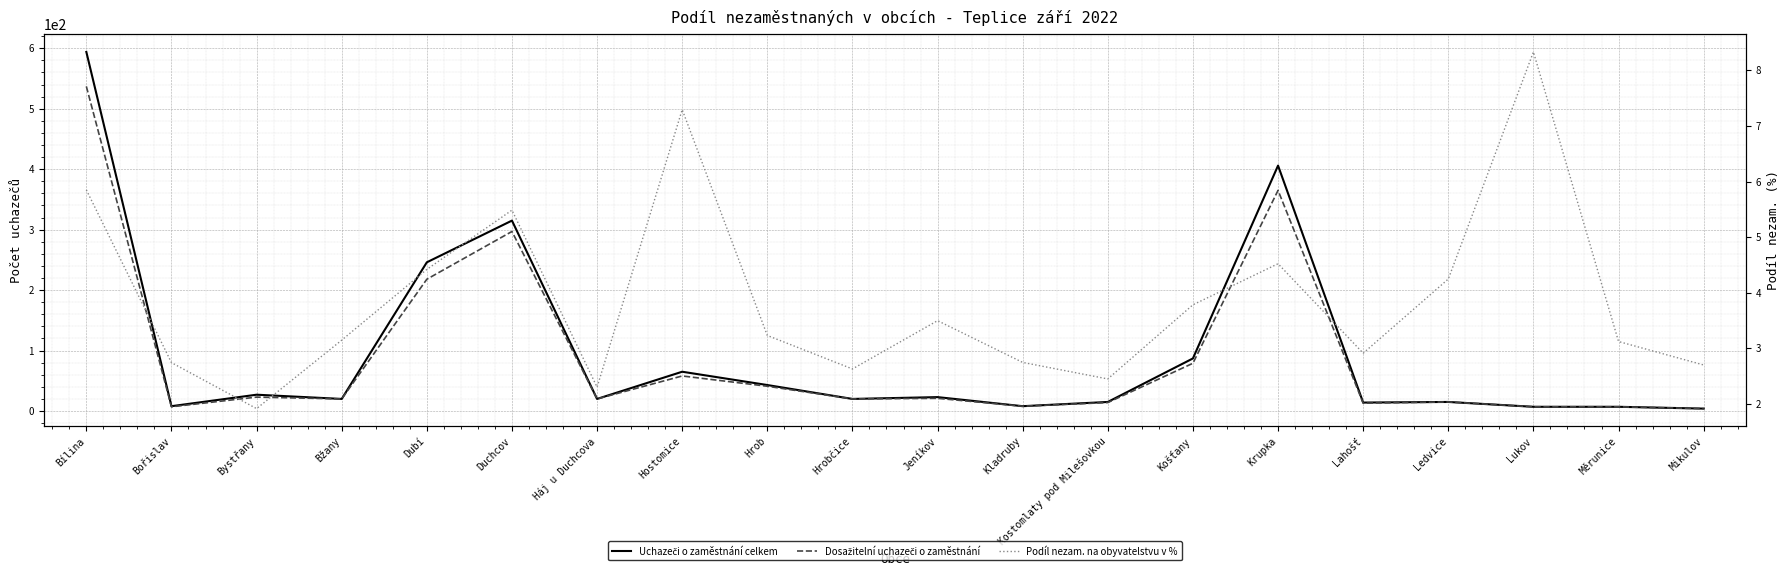

How many values in the Dosažitelní uchazeči o zaměstnání series are below 20?

8